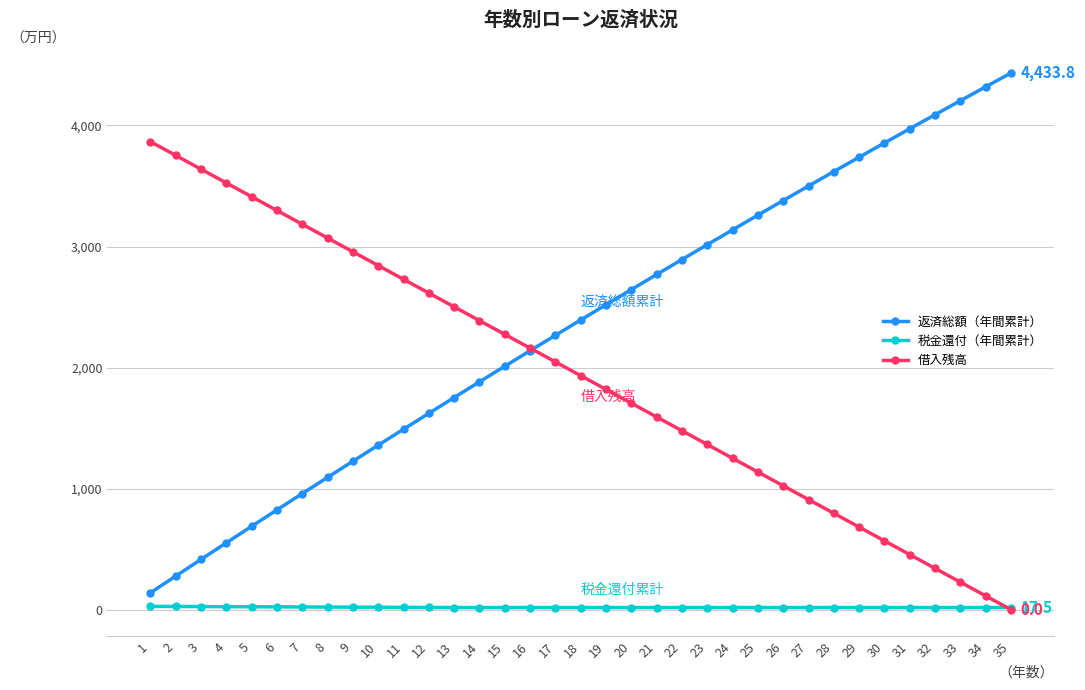

True or false: 税金還付（年間累計） and 返済総額（年間累計） cross at least once.

False